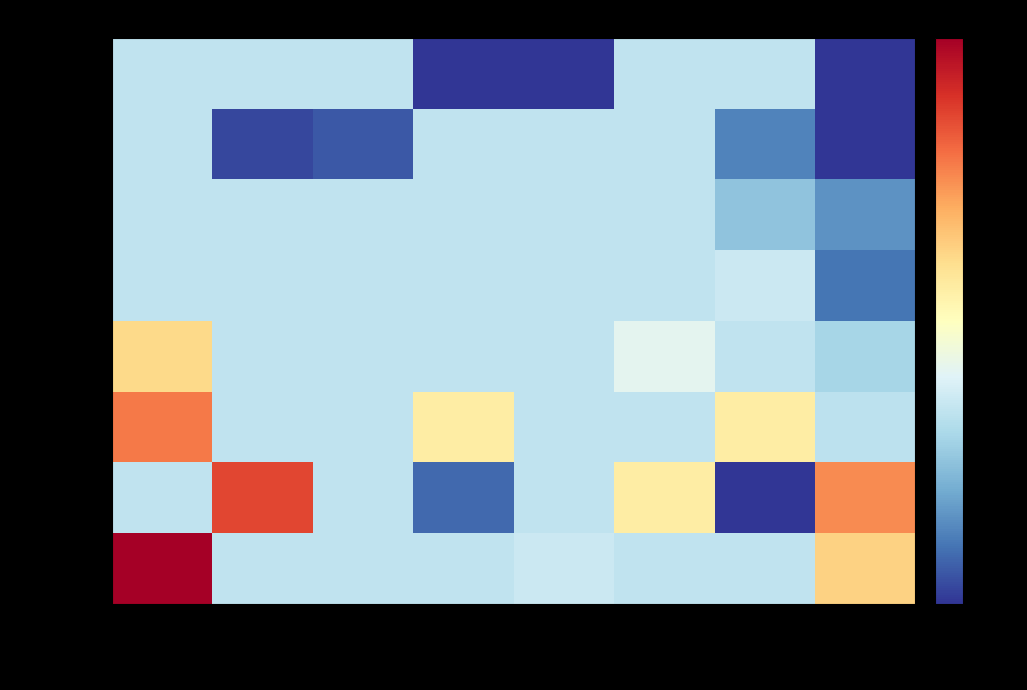

At 0-10, list the series in order from smallest to largest.

Pos 1-5, Pos 6-10, Pos 11-15, Pos 16-20, Pos 31-35, Pos 21-25, Pos 26-30, Pos 36-40